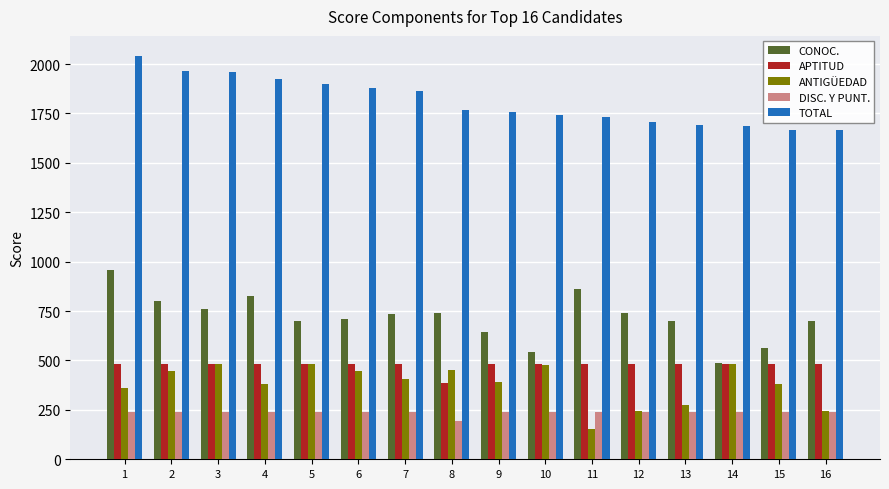

What is the smallest value displayed?

152.7